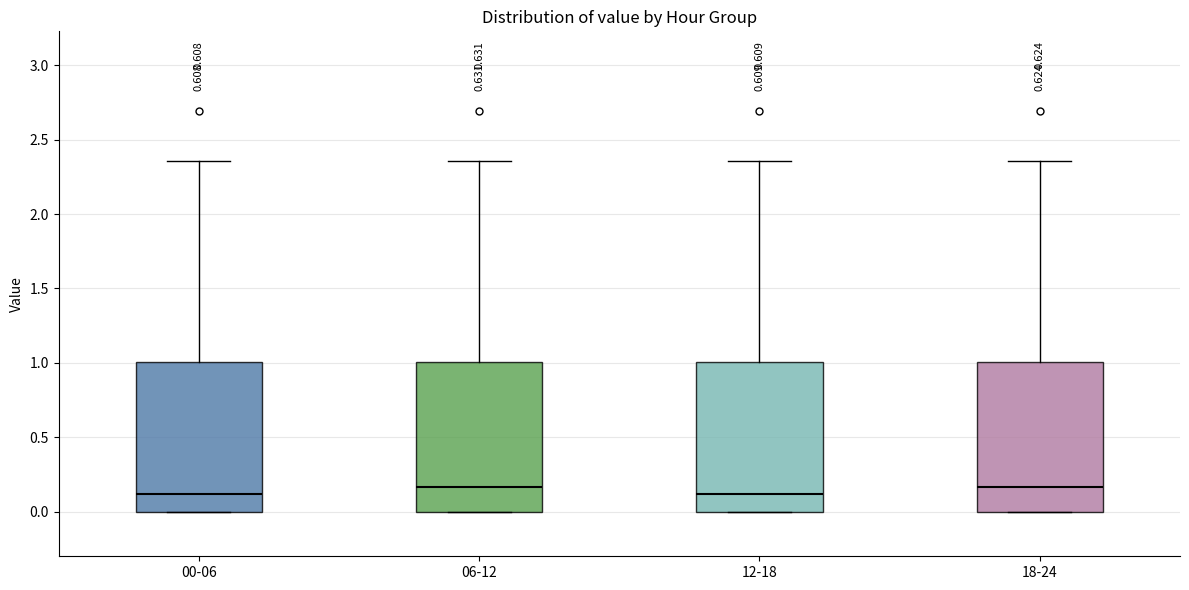

Reading left to right, read every box against the y-axis: the position of its median line, the range the box covers, and the ends of its whiskers. The values are not printed on the chart, so give them approximately, as read against the axis.

00-06: median 0.10, box 0.00 to 1.00, whiskers 0.00 to 2.35
06-12: median 0.15, box 0.00 to 1.00, whiskers 0.00 to 2.35
12-18: median 0.10, box 0.00 to 1.00, whiskers 0.00 to 2.35
18-24: median 0.15, box 0.00 to 1.00, whiskers 0.00 to 2.35